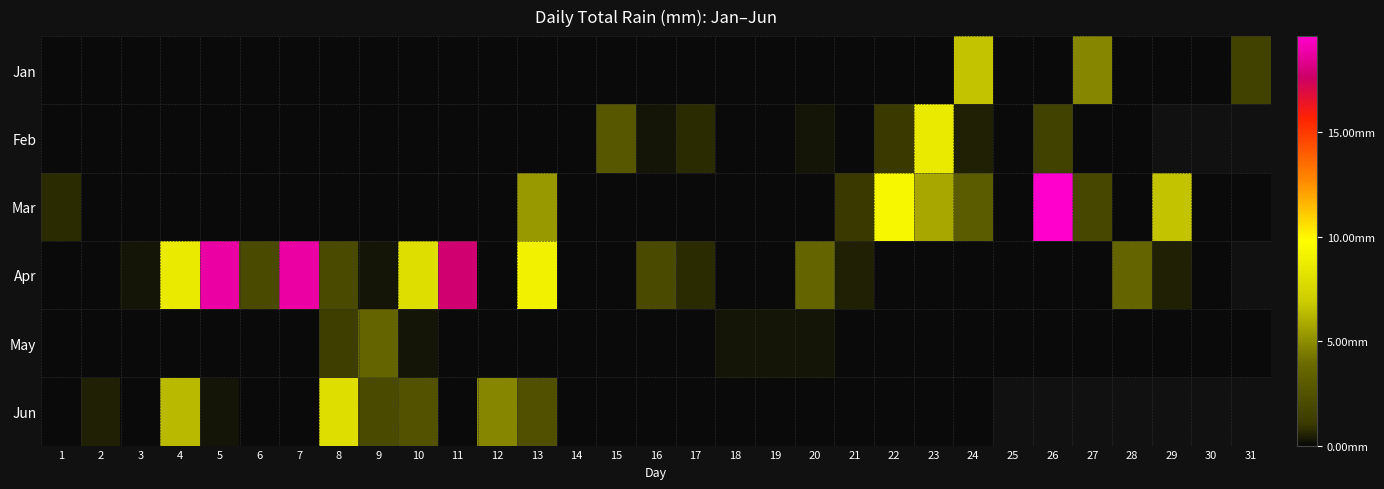

Between 3 and 4, which series saw the biggest shift?

Apr